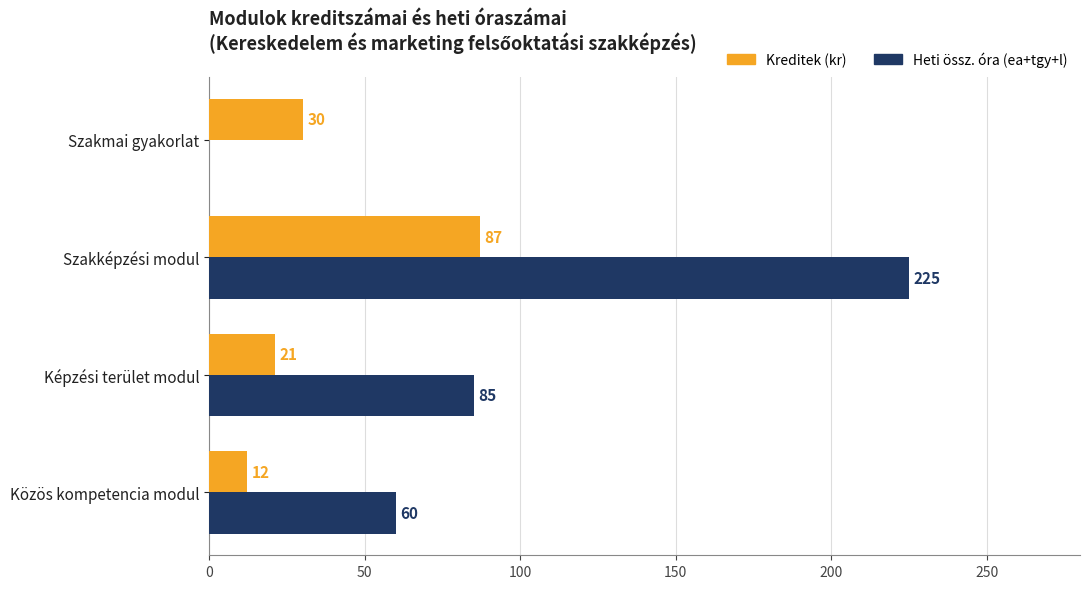

Which category has the highest value across all series?

Szakképzési modul